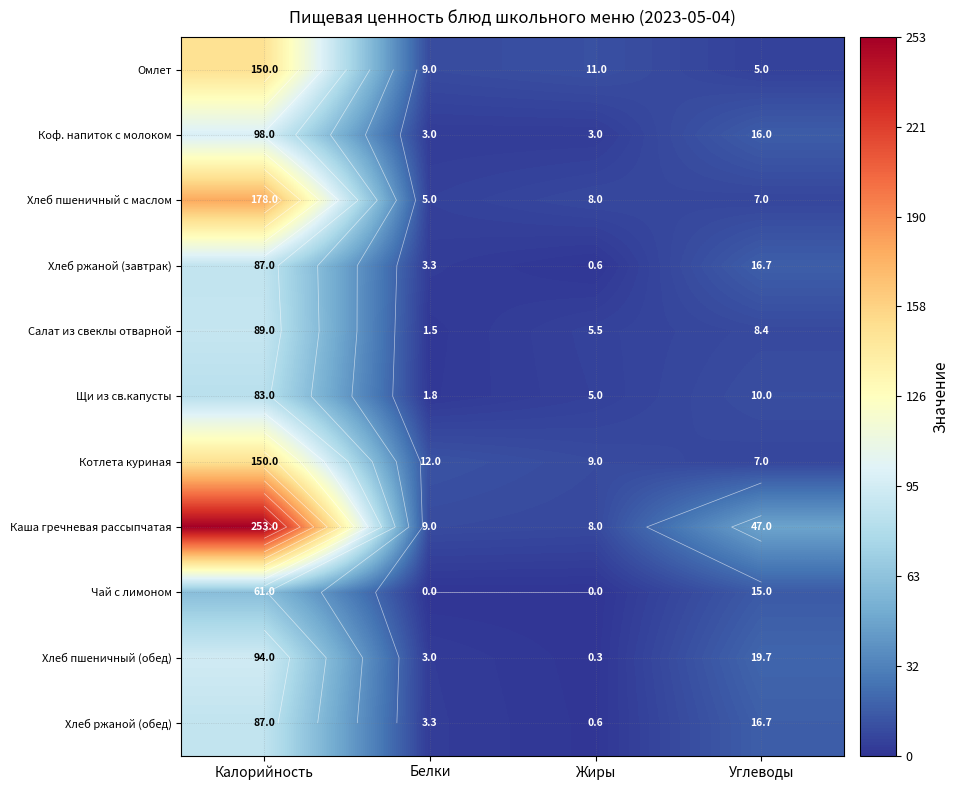

At which category is the sum across all series the highest?

Калорийность